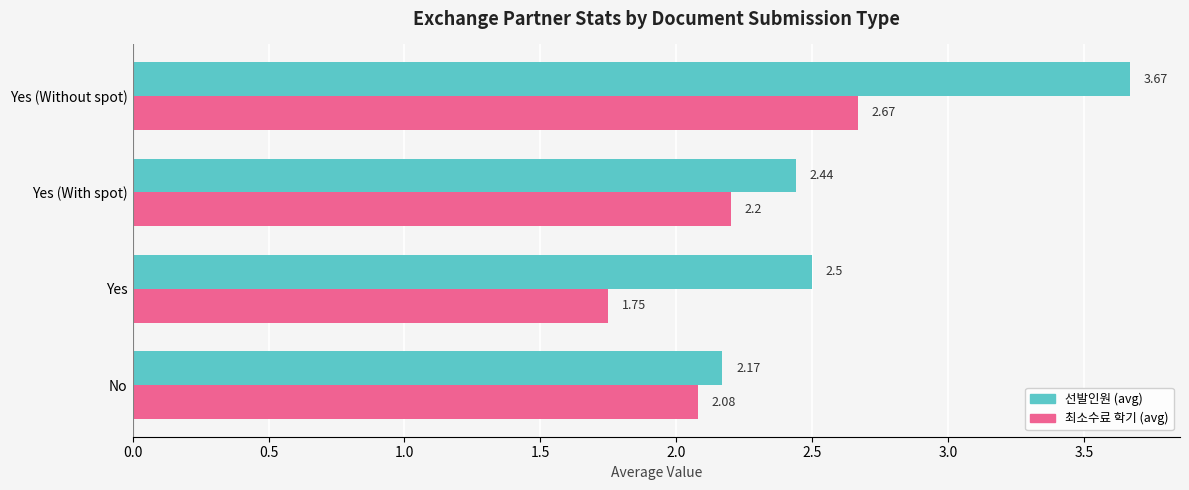

At which label is 선발인원 (avg) closest to 2?

No